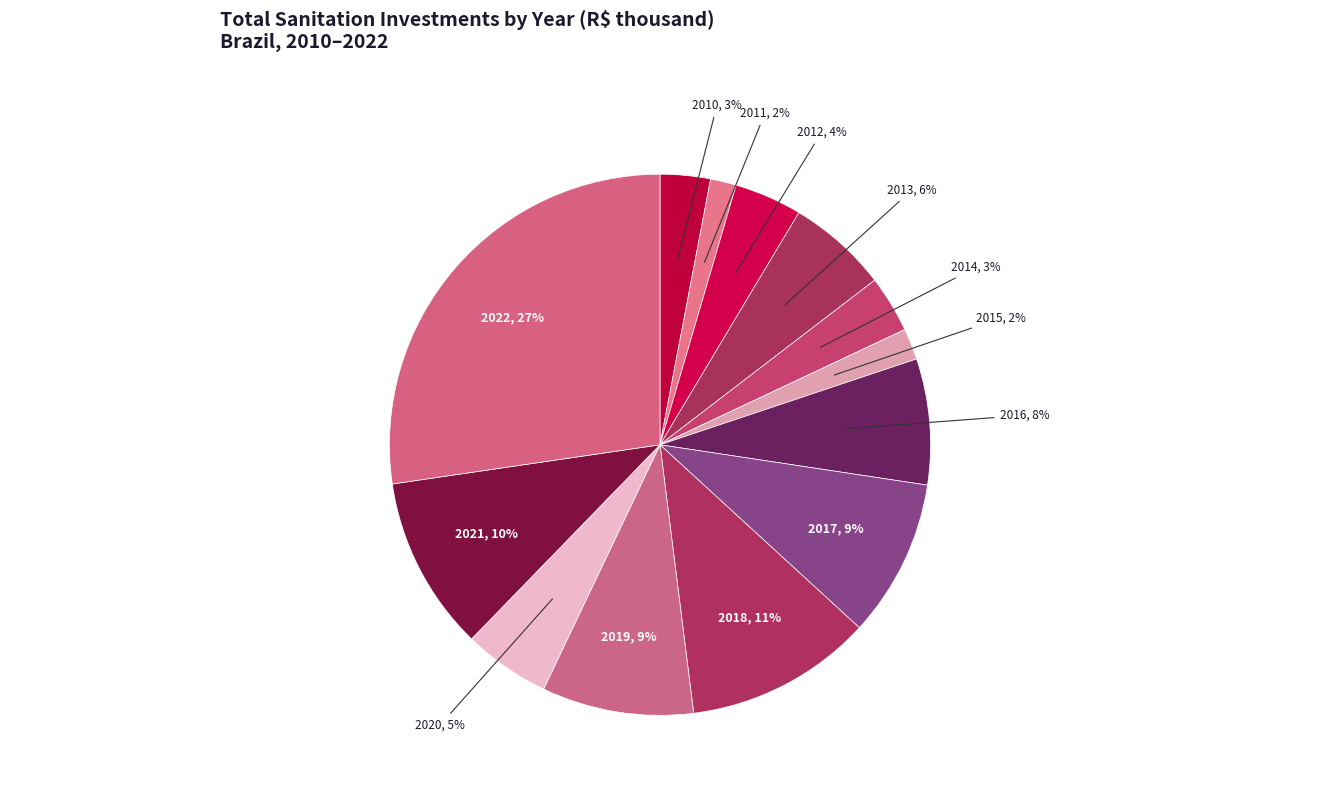

What is the largest slice in the pie chart?

2022